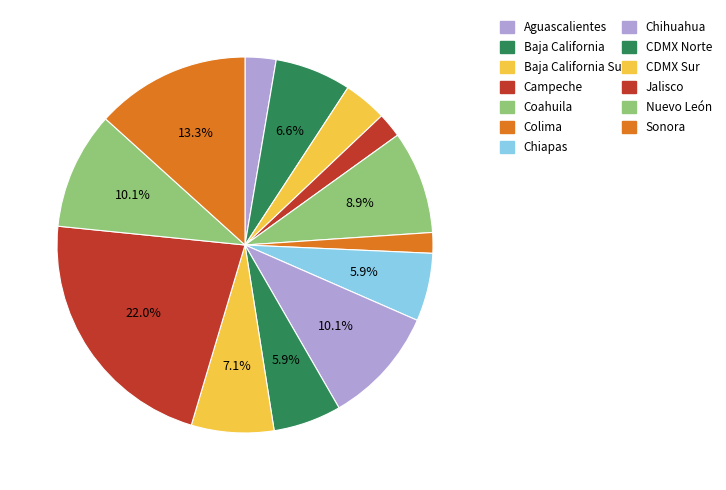

Is there a majority slice in this chart?

No